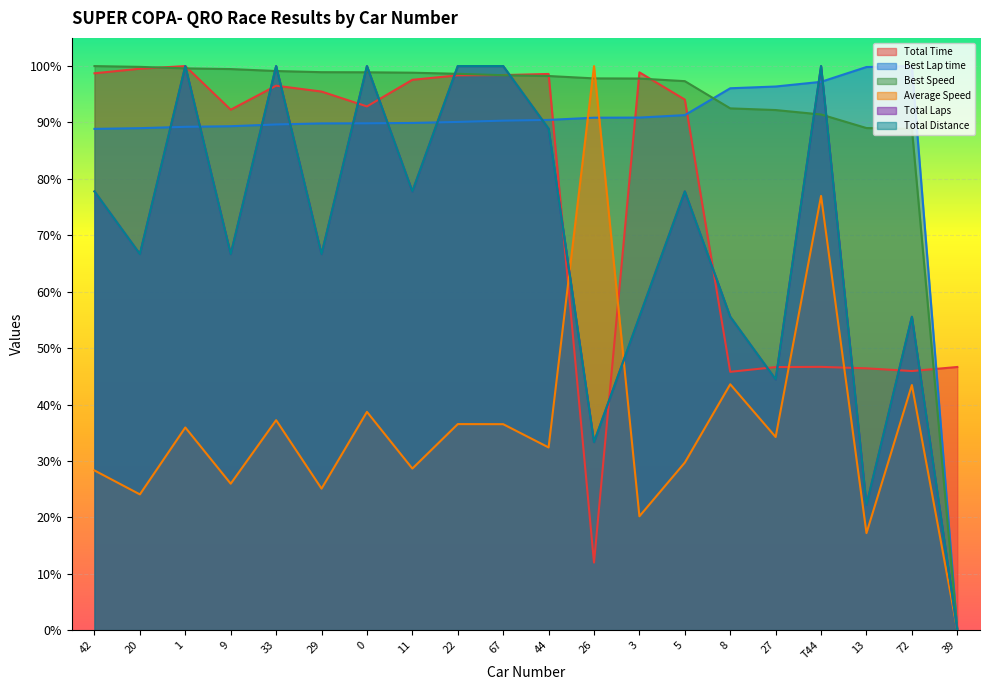

How many lines are shown in the chart?

6